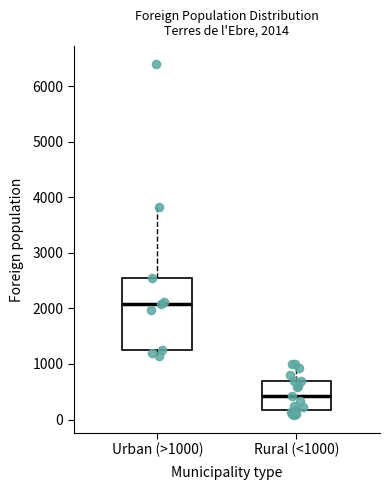

Which box has the lowest median line?

Rural (<1000)